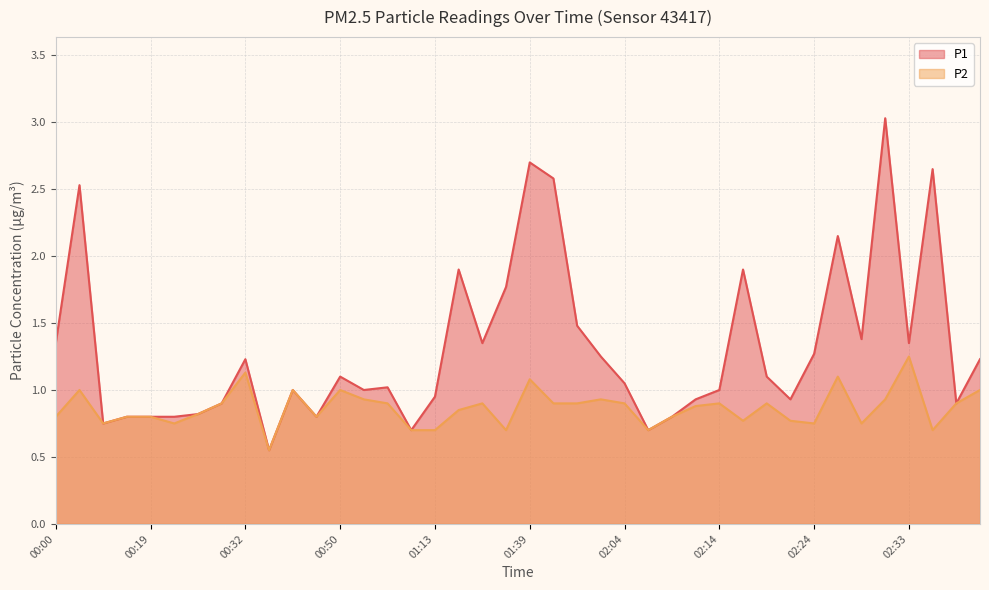

Reading left to right, extract all data points from this chart.

P1: 00:00=1.4	00:03=2.5	00:11=0.8	00:14=0.8	00:19=0.8	00:24=0.8	00:26=0.8	00:29=0.9	00:32=1.2	00:34=0.6	00:37=1.0	00:39=0.8	00:50=1.1	00:54=1.0	00:56=1.0	01:02=0.7	01:13=0.9	01:15=1.9	01:31=1.4	01:36=1.8	01:39=2.7	01:50=2.6	01:56=1.5	02:01=1.2	02:04=1.1	02:06=0.7	02:09=0.8	02:11=0.9	02:14=1.0	02:16=1.9	02:19=1.1	02:21=0.9	02:24=1.3	02:26=2.1	02:29=1.4	02:31=3.0	02:33=1.4	02:36=2.6	02:38=0.9	02:41=1.2
P2: 00:00=0.8	00:03=1.0	00:11=0.8	00:14=0.8	00:19=0.8	00:24=0.8	00:26=0.8	00:29=0.9	00:32=1.1	00:34=0.6	00:37=1.0	00:39=0.8	00:50=1.0	00:54=0.9	00:56=0.9	01:02=0.7	01:13=0.7	01:15=0.8	01:31=0.9	01:36=0.7	01:39=1.1	01:50=0.9	01:56=0.9	02:01=0.9	02:04=0.9	02:06=0.7	02:09=0.8	02:11=0.9	02:14=0.9	02:16=0.8	02:19=0.9	02:21=0.8	02:24=0.8	02:26=1.1	02:29=0.8	02:31=0.9	02:33=1.2	02:36=0.7	02:38=0.9	02:41=1.0